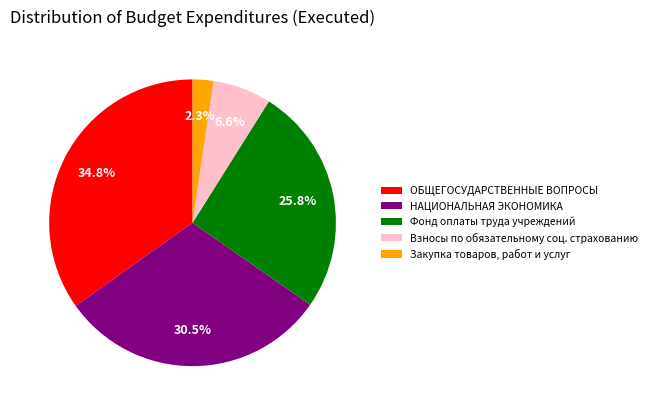

What percentage is the ОБЩЕГОСУДАРСТВЕННЫЕ ВОПРОСЫ slice, to the nearest percent?

35%